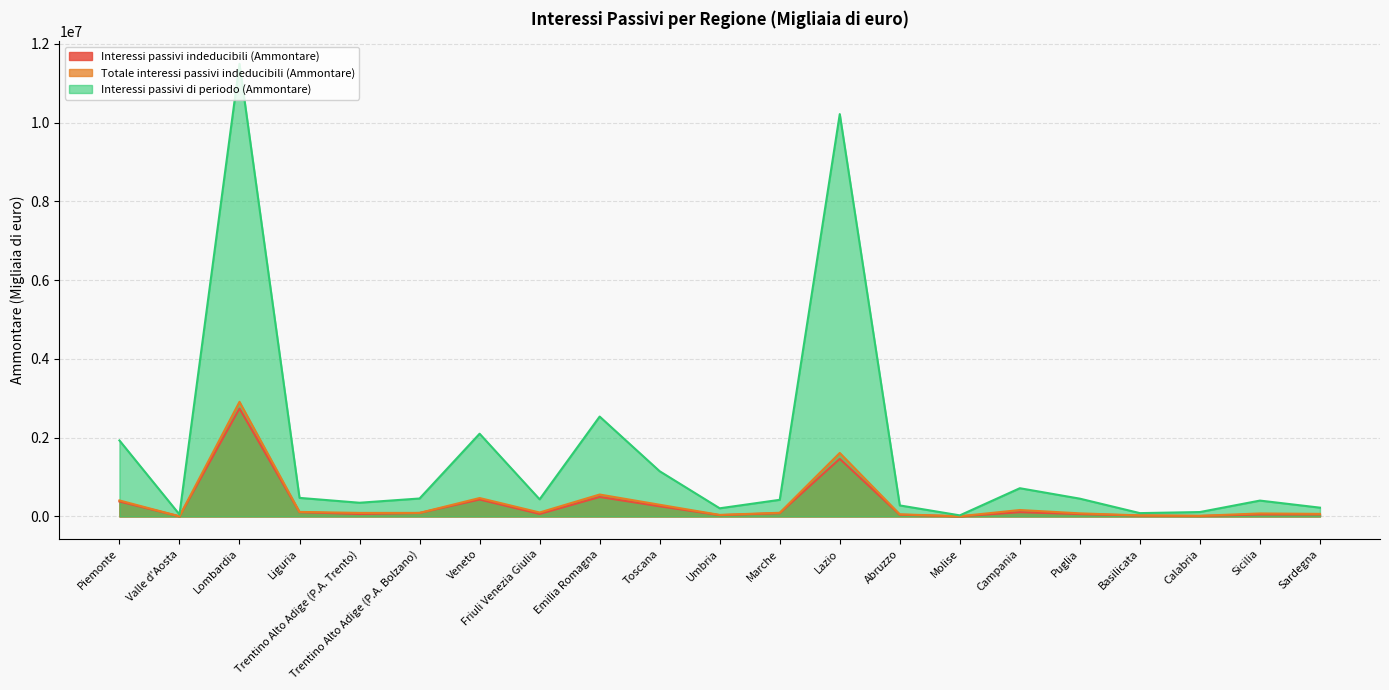

True or false: Interessi passivi di periodo (Ammontare) and Interessi passivi indeducibili (Ammontare) intersect in this chart.

False